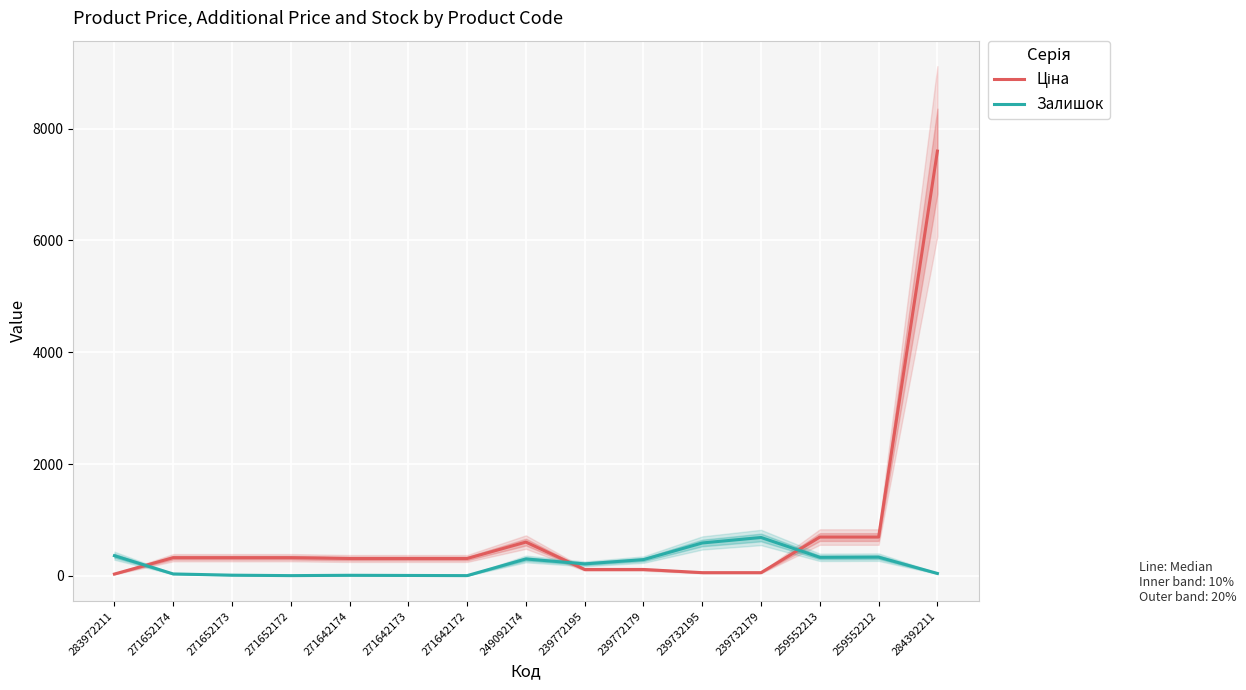

What is the total value across all series at 271652173?

336.8